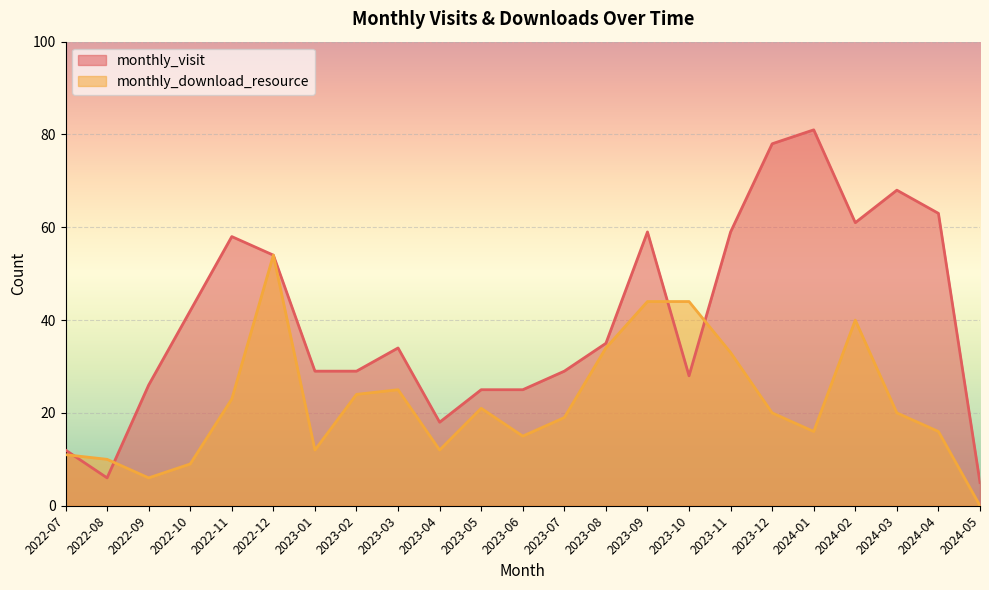

What is the label of the 7th point from the left?

2023-01